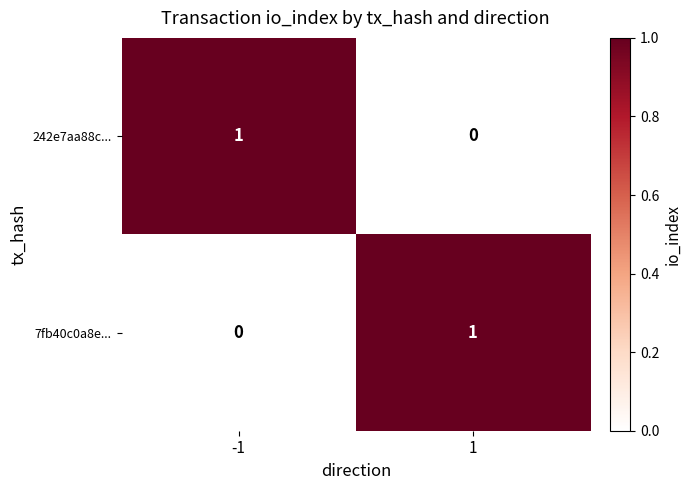

List the labels in order of 242e7aa88c... value, largest first.

-1, 1